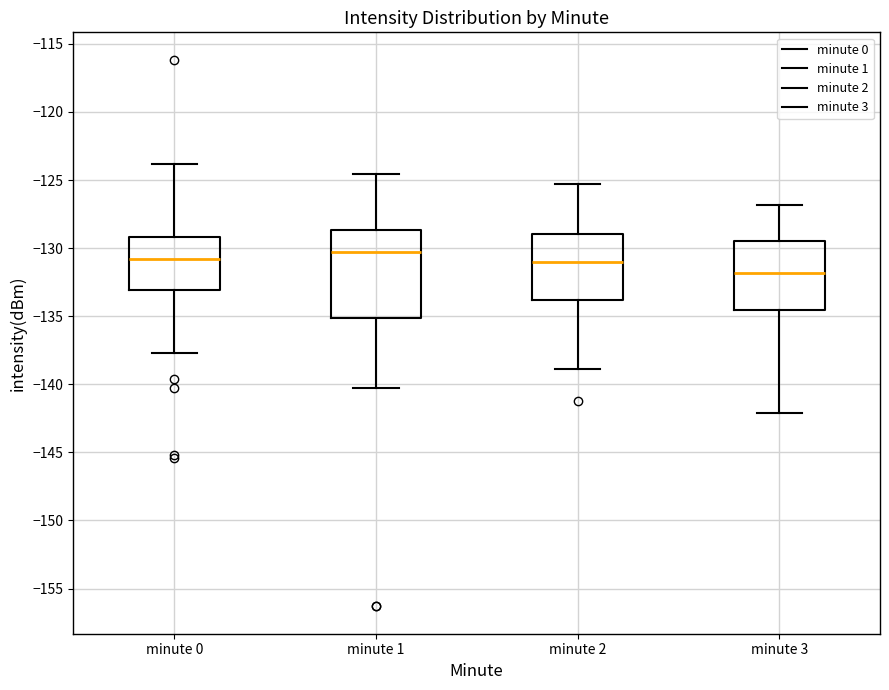

Which box is the tallest, from its lower edge to its upper edge?

minute 1